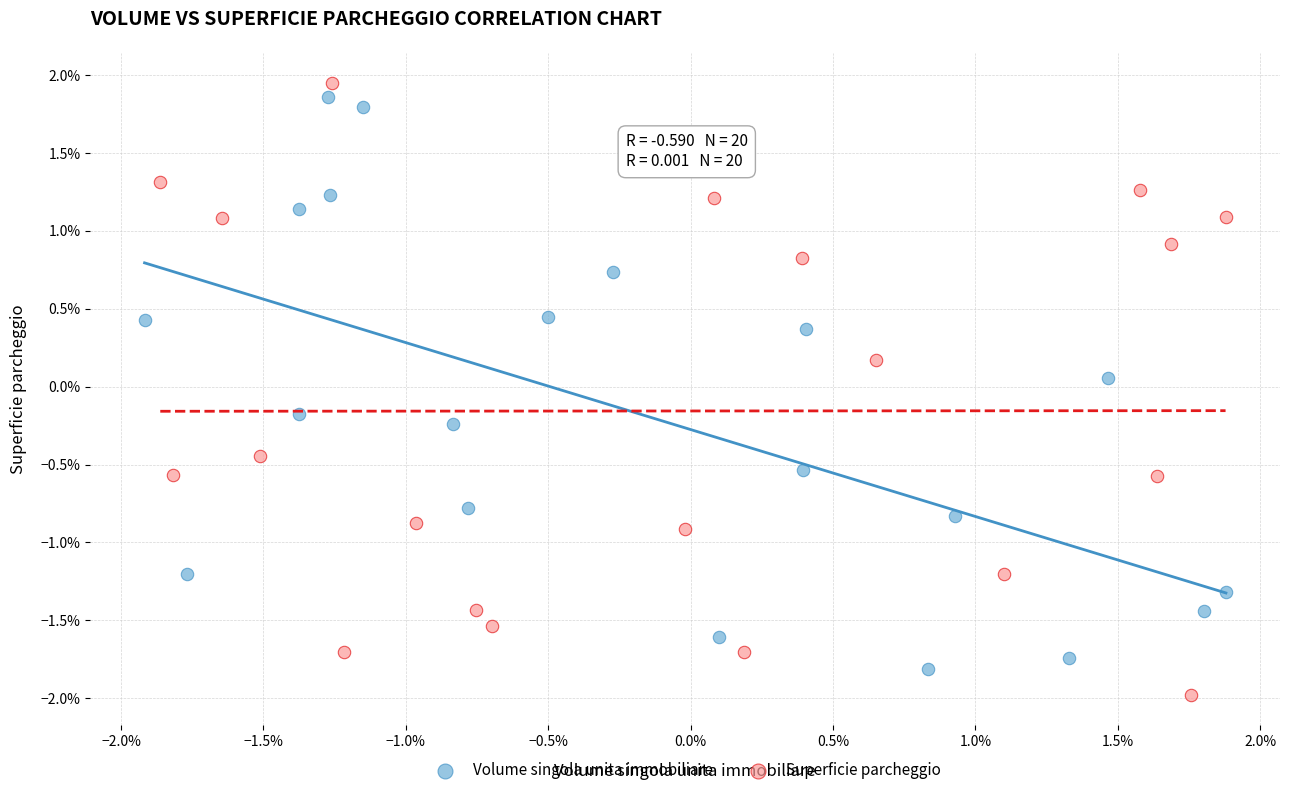

Which series contains the highest Y value?

Superficie parcheggio